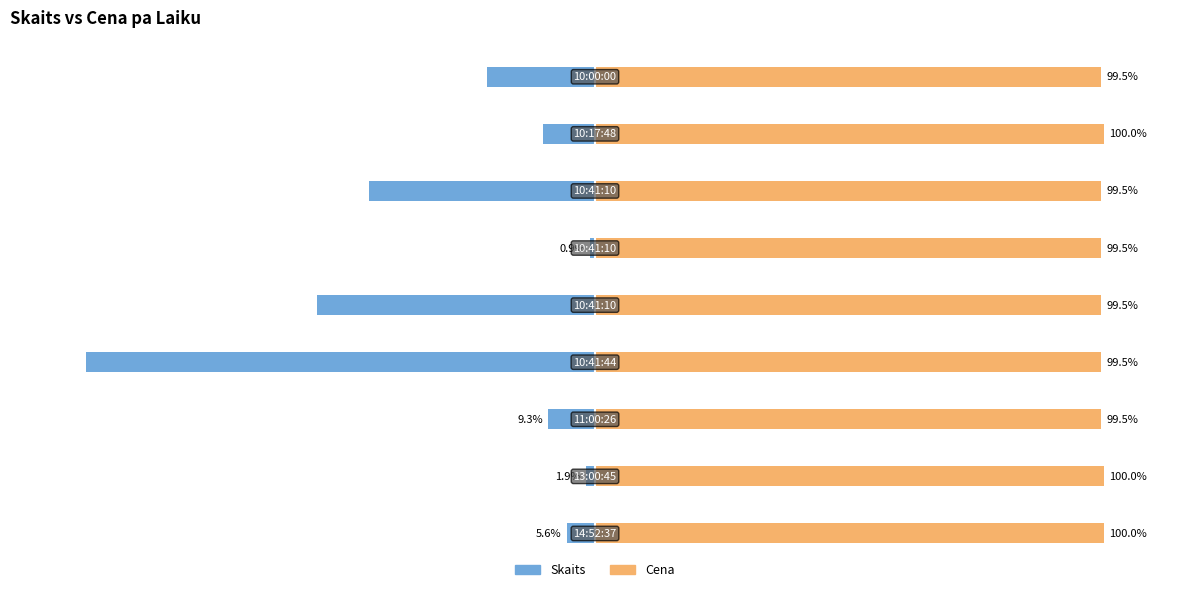

What is the smallest value displayed?

-100.0